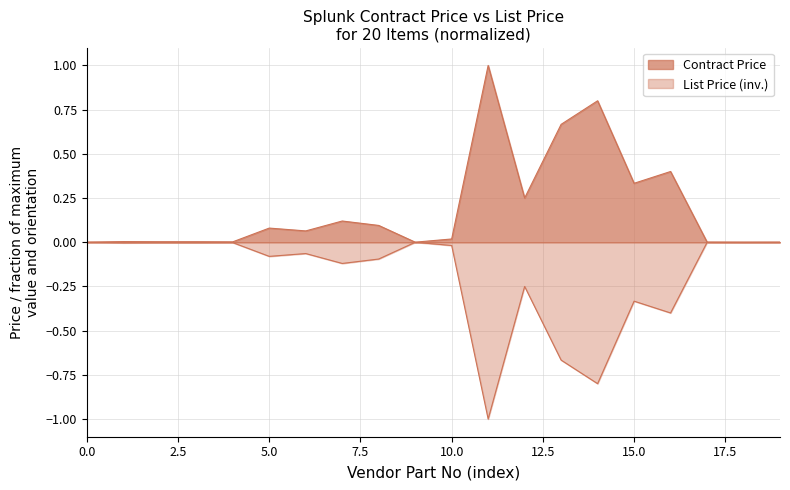

True or false: List Price and Contract Price intersect in this chart.

False